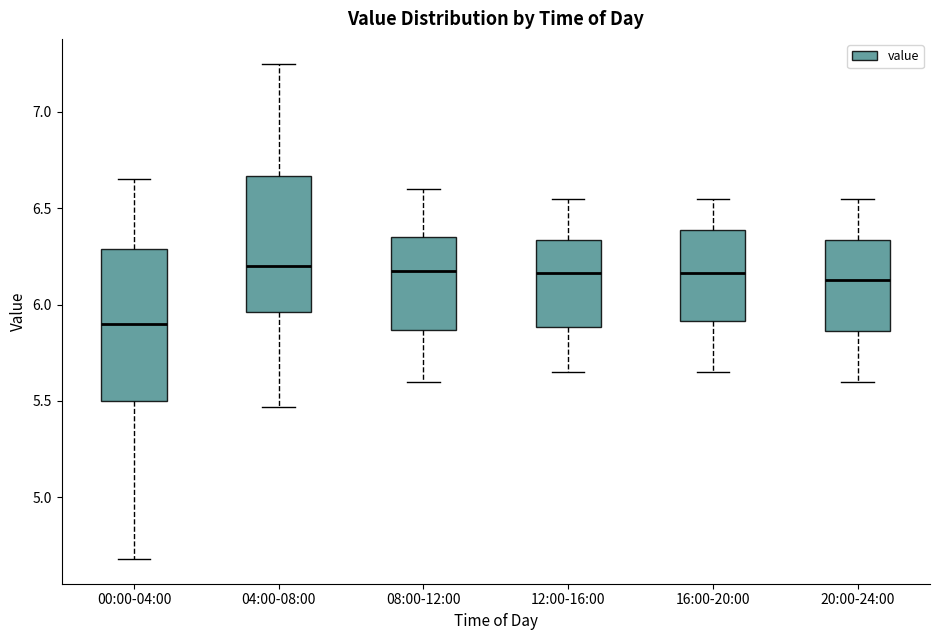

Where does the median line of the box for 04:00-08:00 sit on the y-axis? The values are not printed on the chart, so give them approximately, as read against the axis.

6.20